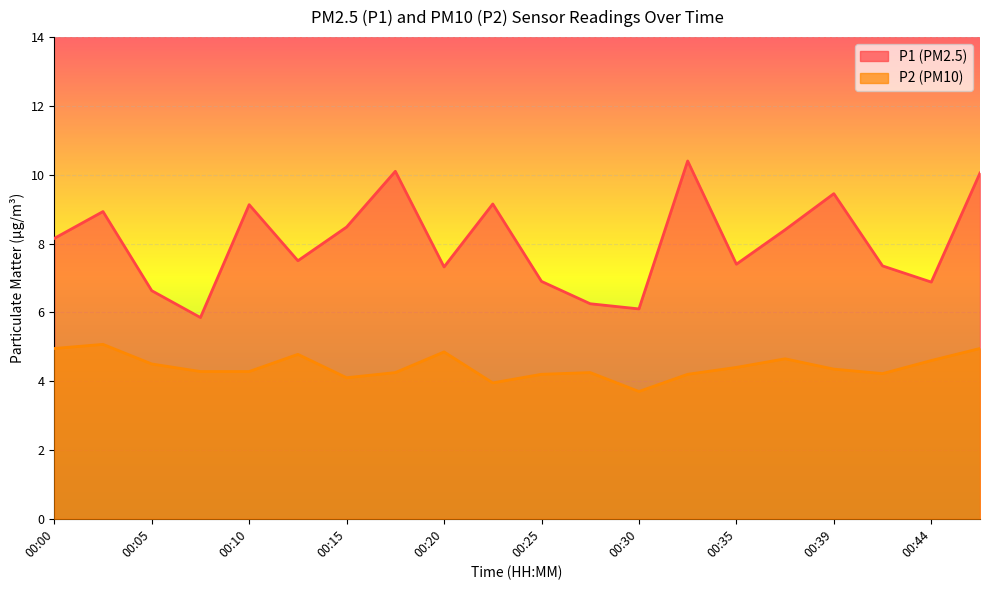

What is the difference between the P2 values at 00:15 and 00:00?

0.9